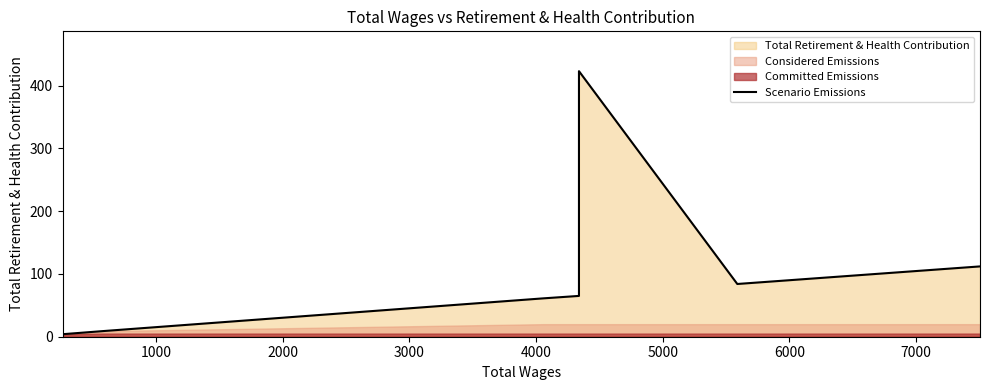

How many data points does each series have?

7